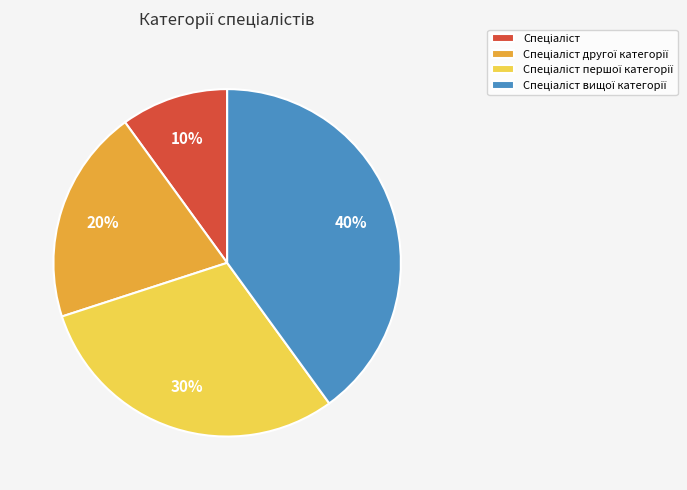

Count the number of slices in the pie.

4